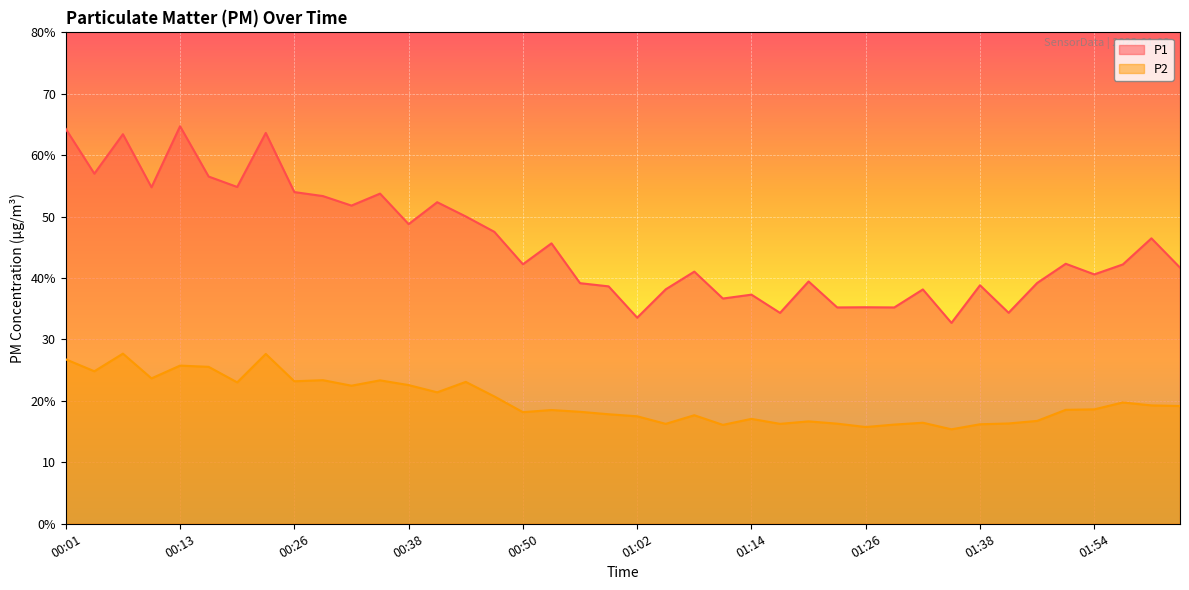

List the labels in order of P1 value, largest first.

00:13, 00:01, 00:23, 00:07, 00:04, 00:16, 00:20, 00:10, 00:26, 00:35, 00:29, 00:41, 00:32, 00:44, 00:38, 00:47, 02:00, 00:53, 01:51, 00:50, 01:57, 02:03, 01:08, 01:54, 01:20, 01:44, 00:56, 01:38, 00:59, 01:05, 01:32, 01:14, 01:11, 01:26, 01:23, 01:29, 01:41, 01:17, 01:02, 01:35